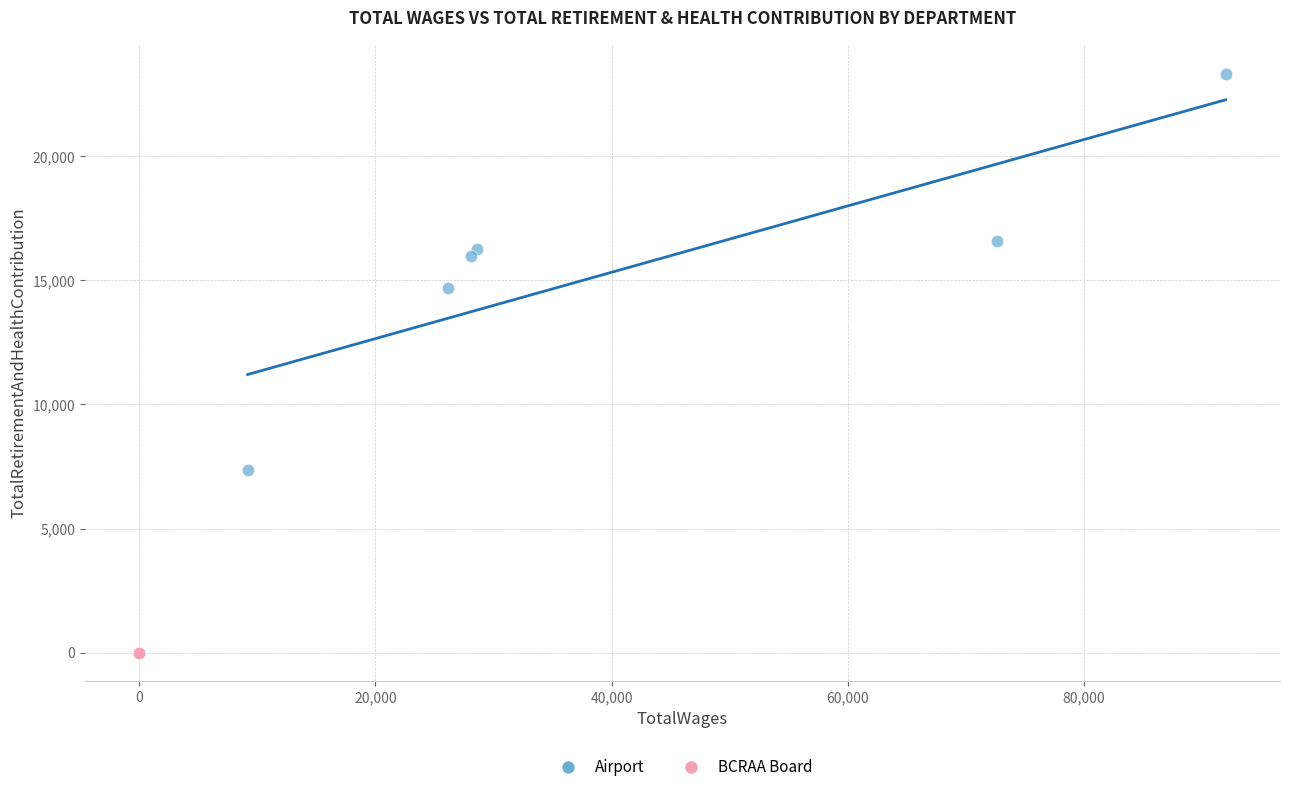

Which series reaches the maximum Y coordinate?

Airport